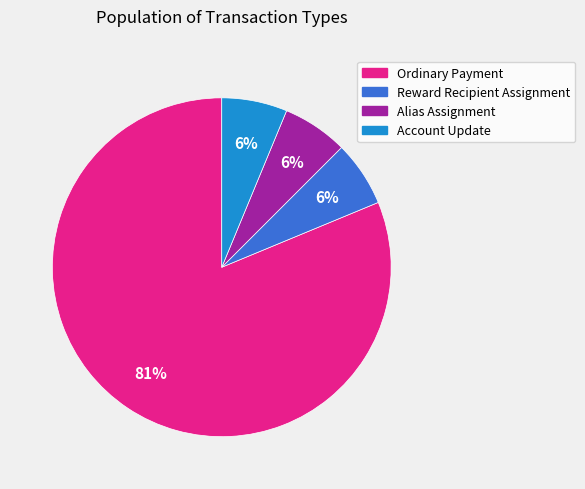

True or false: Ordinary Payment accounts for 81% of the total.

True